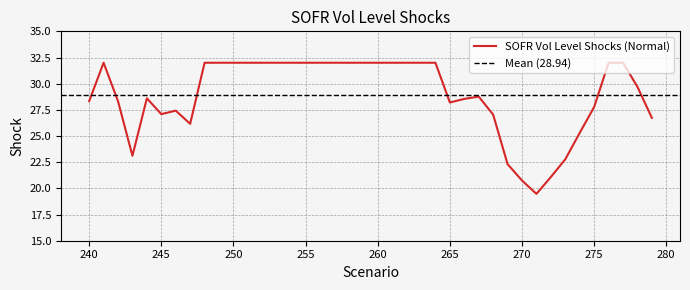

What is the difference between the maximum and minimum values?

12.5